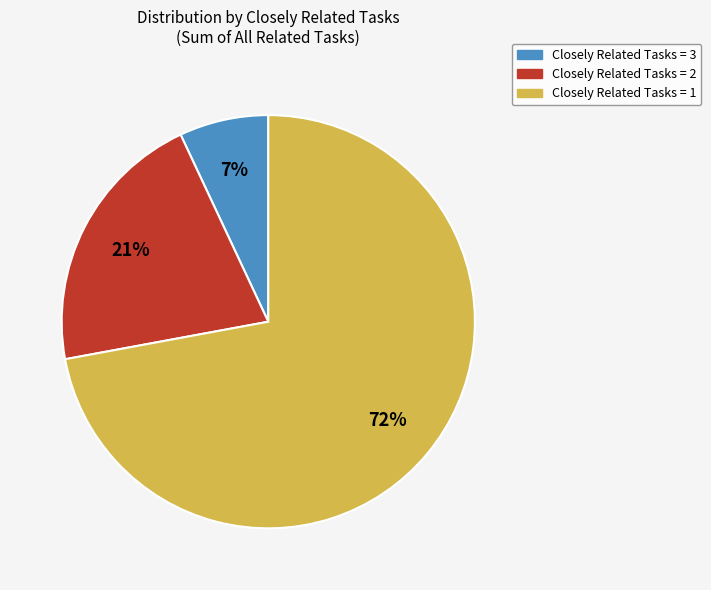

Do Closely Related Tasks = 3 and Closely Related Tasks = 1 together represent more than half of the pie?

Yes